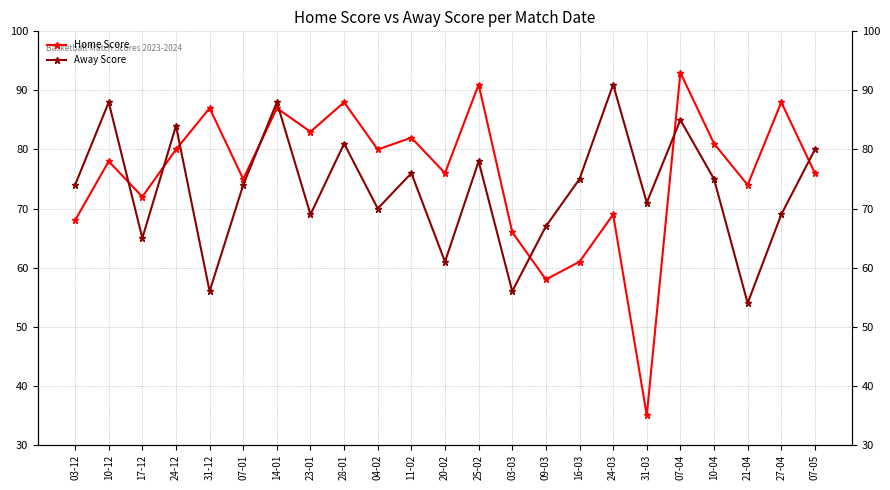

Reading left to right, list all the values displayed in this chart.

Home Score: 03-12=68	10-12=78	17-12=72	24-12=80	31-12=87	07-01=75	14-01=87	23-01=83	28-01=88	04-02=80	11-02=82	20-02=76	25-02=91	03-03=66	09-03=58	16-03=61	24-03=69	31-03=35	07-04=93	10-04=81	21-04=74	27-04=88	07-05=76
Away Score: 03-12=74	10-12=88	17-12=65	24-12=84	31-12=56	07-01=74	14-01=88	23-01=69	28-01=81	04-02=70	11-02=76	20-02=61	25-02=78	03-03=56	09-03=67	16-03=75	24-03=91	31-03=71	07-04=85	10-04=75	21-04=54	27-04=69	07-05=80